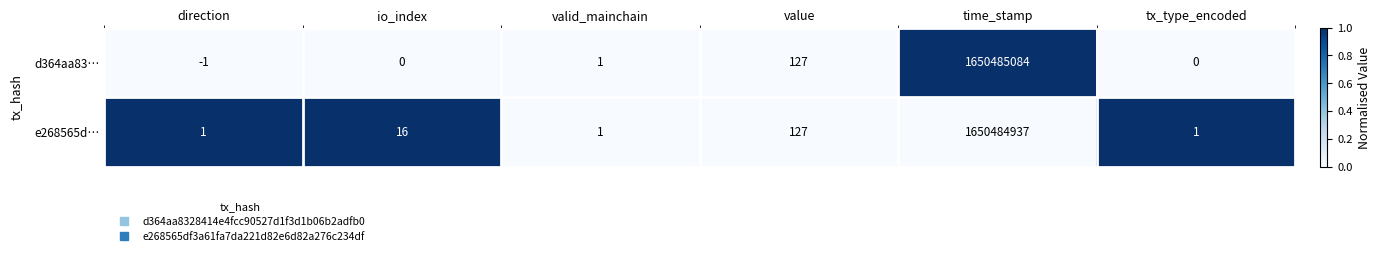

What is the maximum value shown in the chart?

1650485084